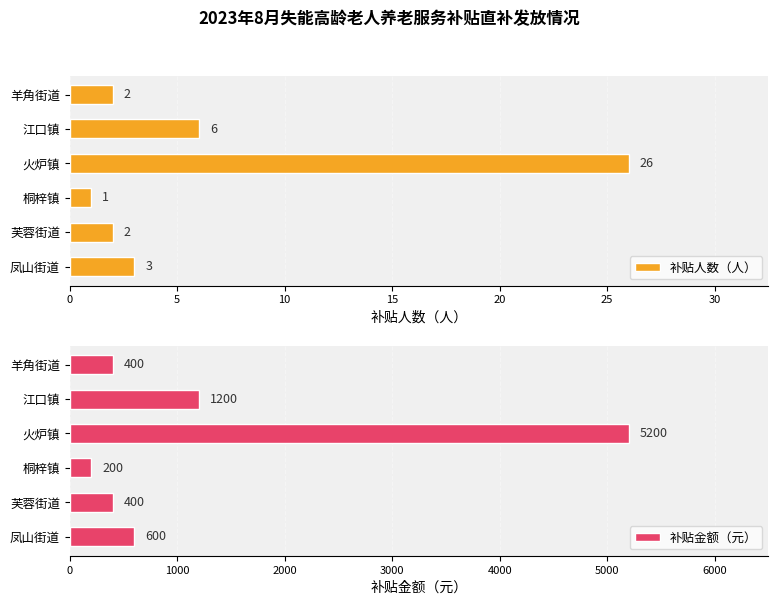

List the labels in order of 补贴金额（元） value, smallest first.

10, 5, 25, 0, 20, 15